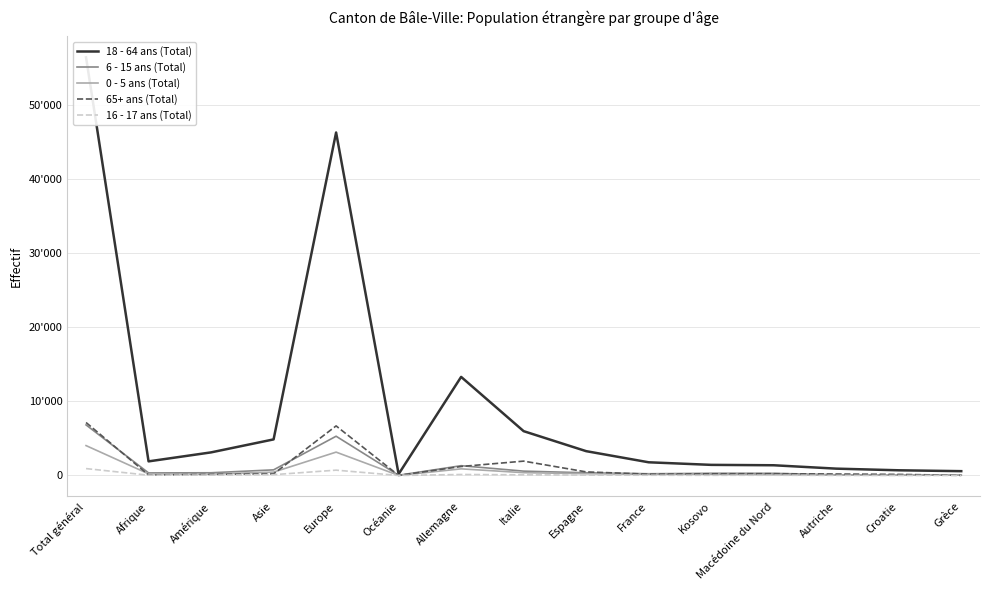

In 16 - 17 ans (Total), how many points are lower than both neighbors (excluding endpoints)?

3